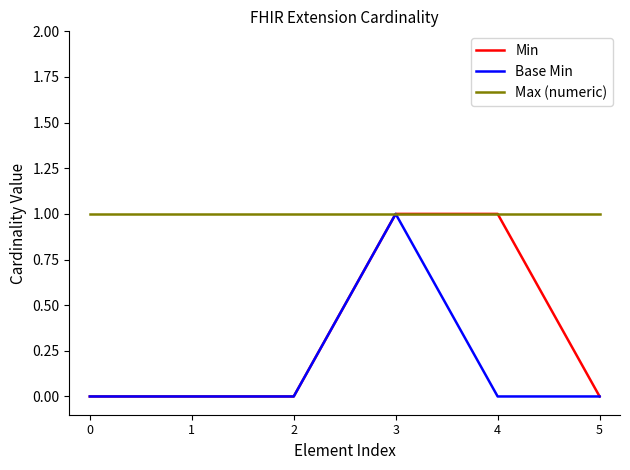

Between 1 and 4, which series saw the biggest shift?

Min